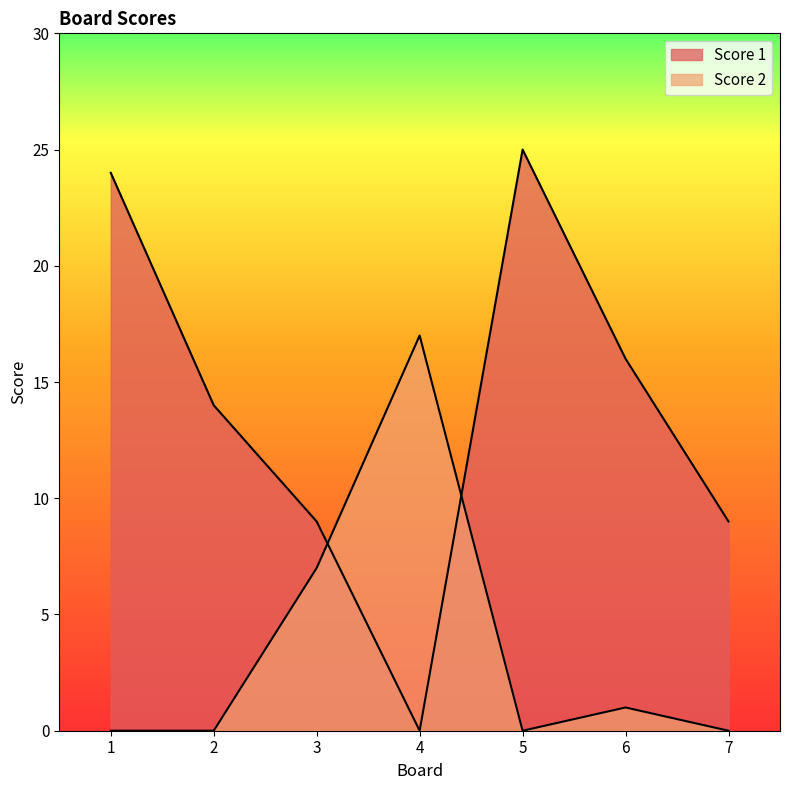

At which category is the sum across all series the highest?

5